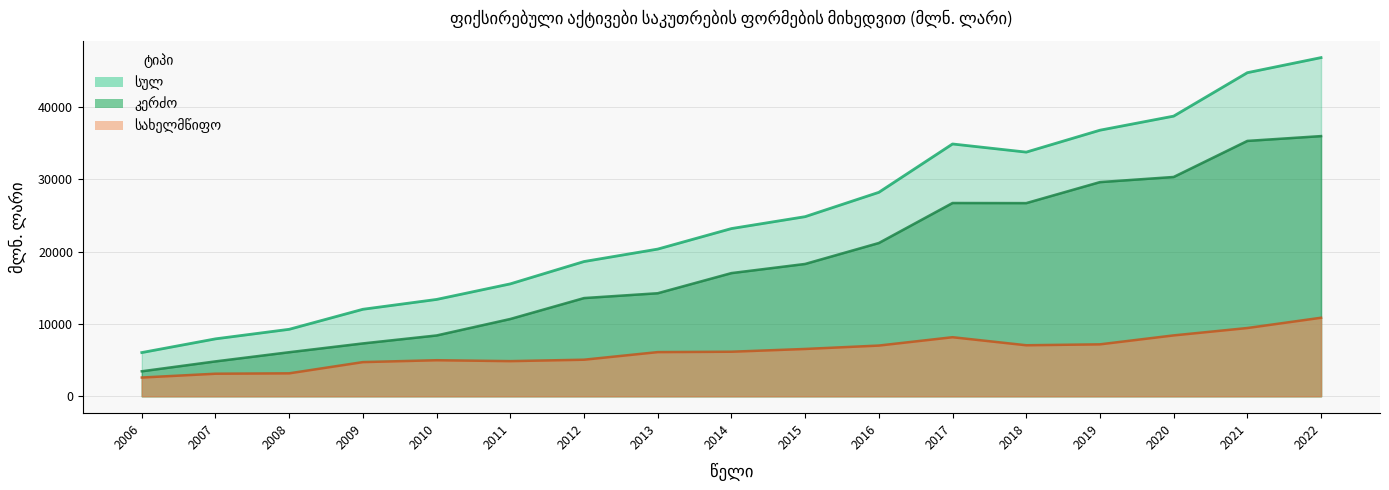

What is the value of the სახელმწიფო point at the 13th from the left?

7050.6